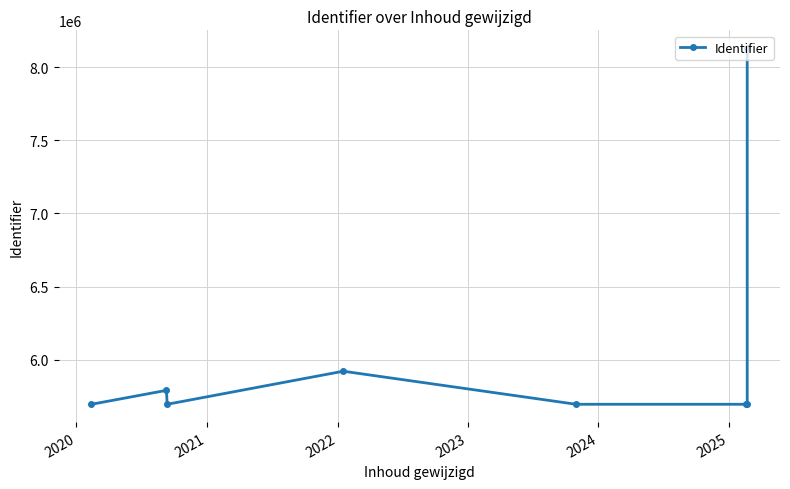

Is this an area chart (filled region under the line)?

No